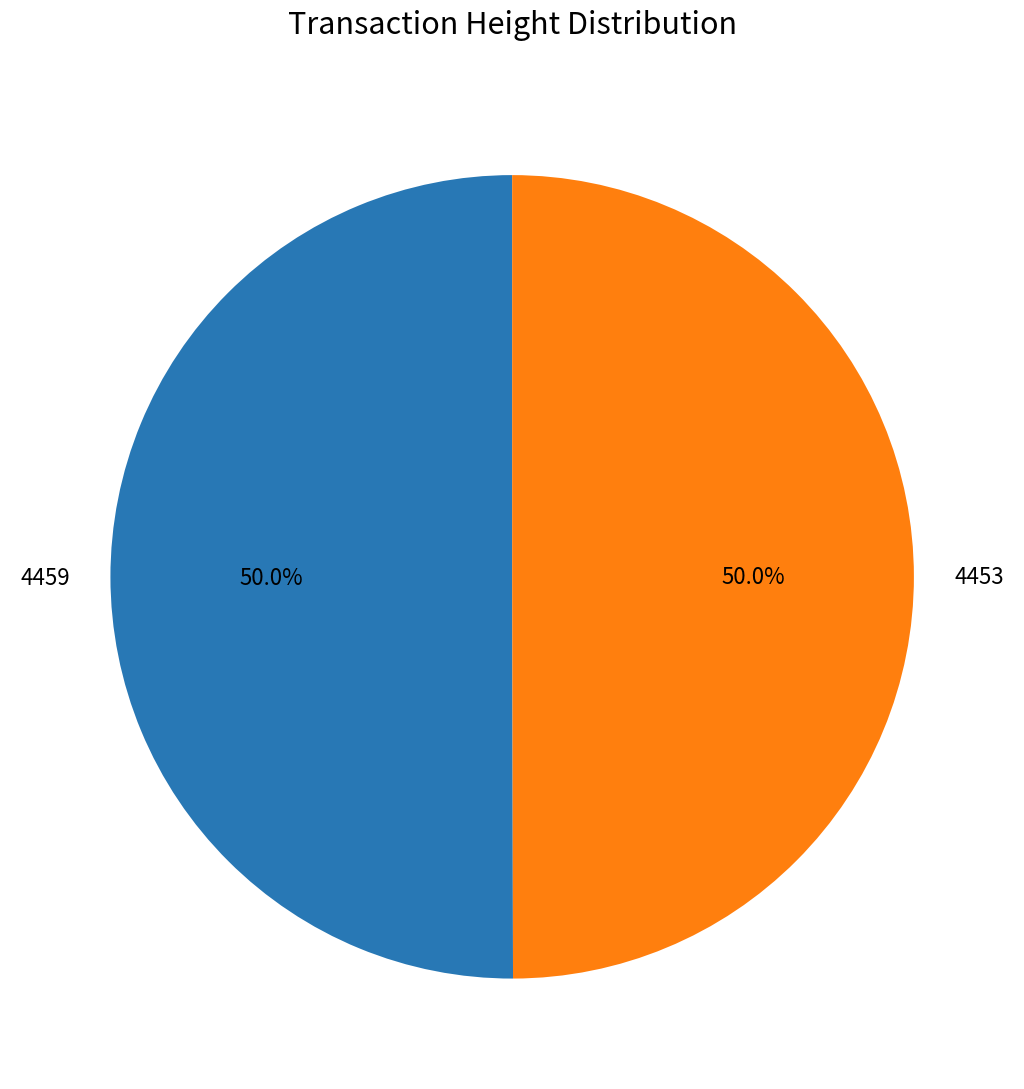

What is the ratio of the value at 4453 to the value at 4459?

1.0